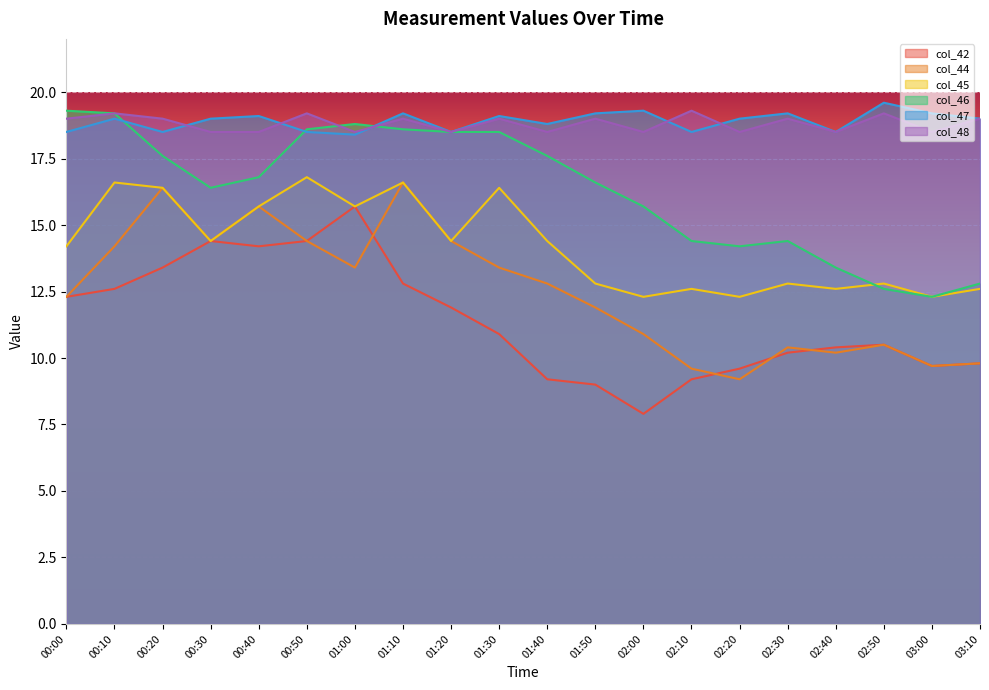

What are all the series names shown in the legend?

col_42, col_44, col_45, col_46, col_47, col_48